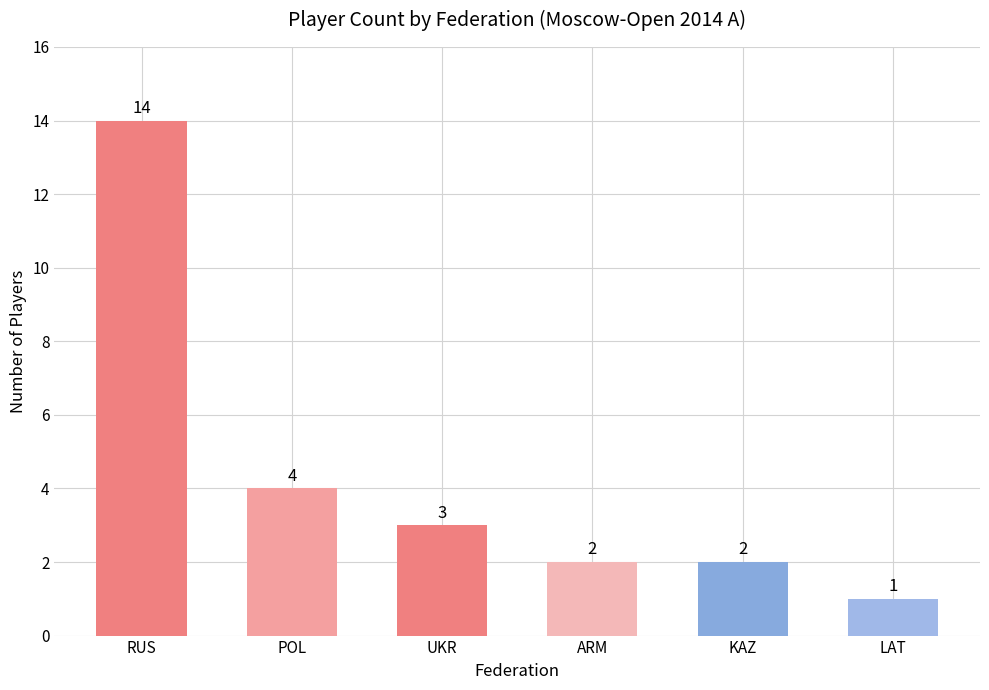

At which category does the chart reach its minimum across all series?

LAT